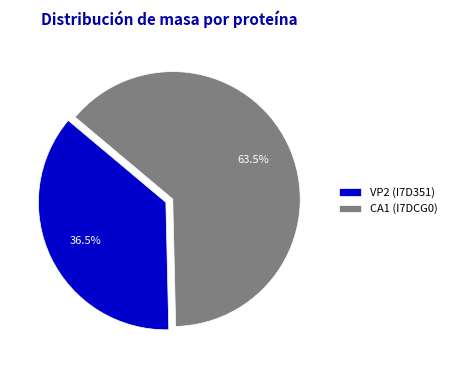

What is the largest slice in the pie chart?

CA1 (I7DCG0)